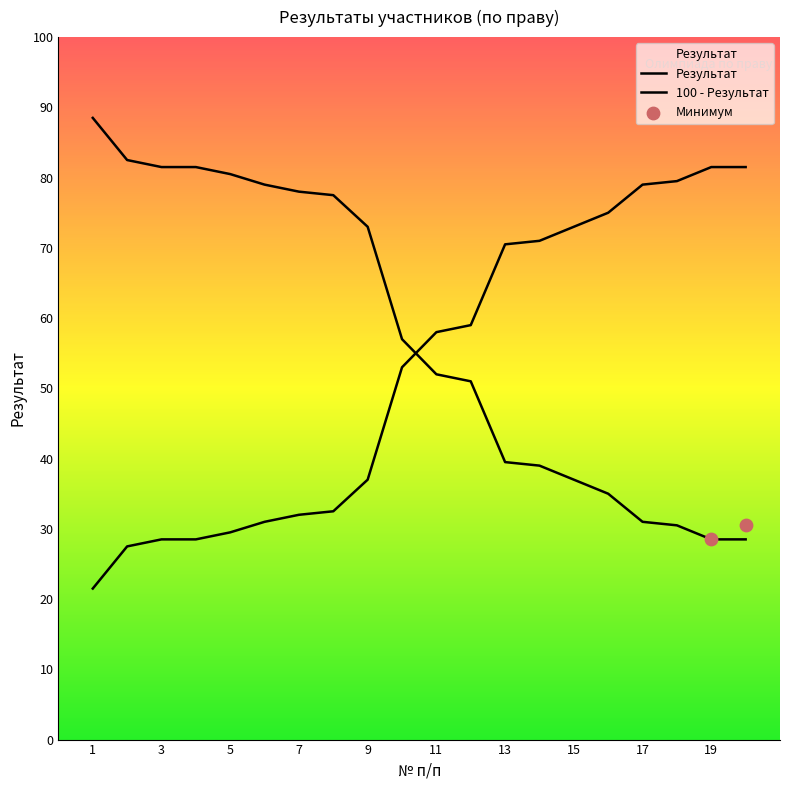

Approximately how many times larger is the value at 14 compared to 6?

0.5